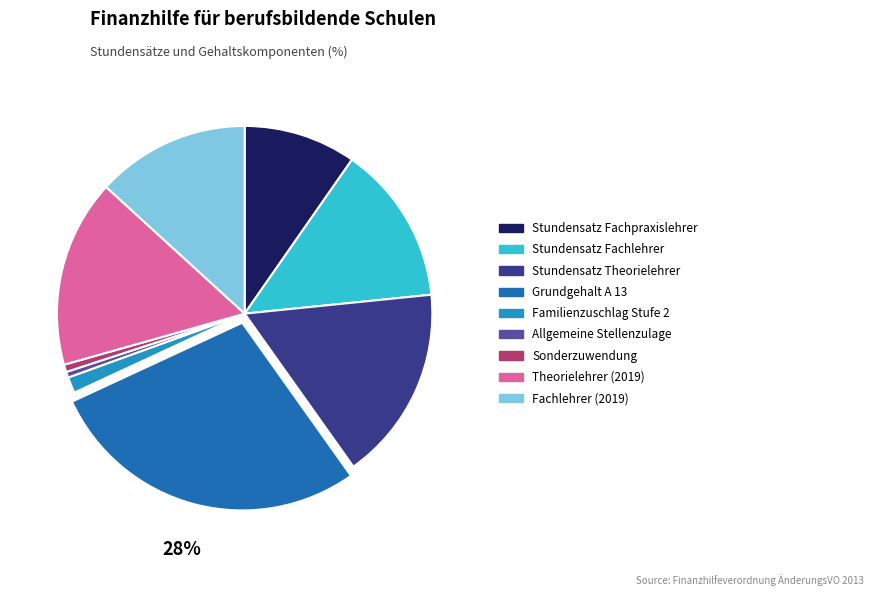

To the nearest percent, what percentage of the pie is Familienzuschlag Stufe 2?

1%